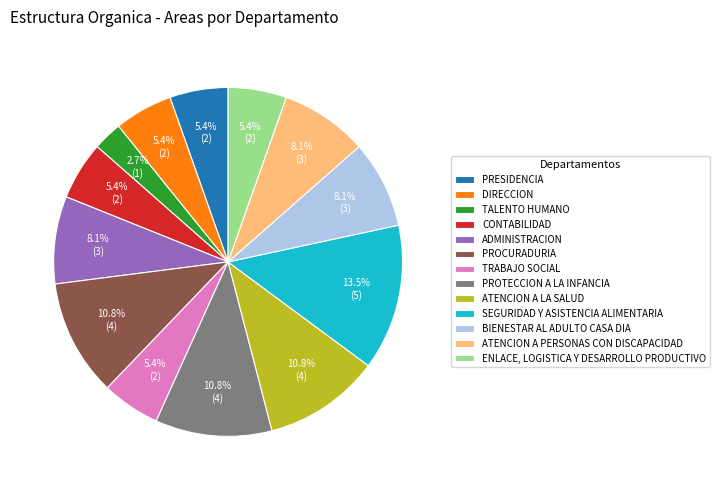

What is the total percentage of PROTECCION A LA INFANCIA and TRABAJO SOCIAL?

16.2%